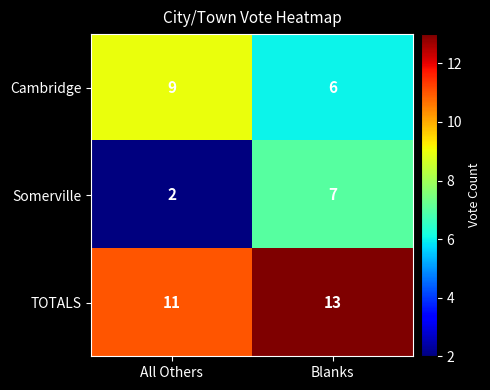

What is the minimum value shown in the chart?

2